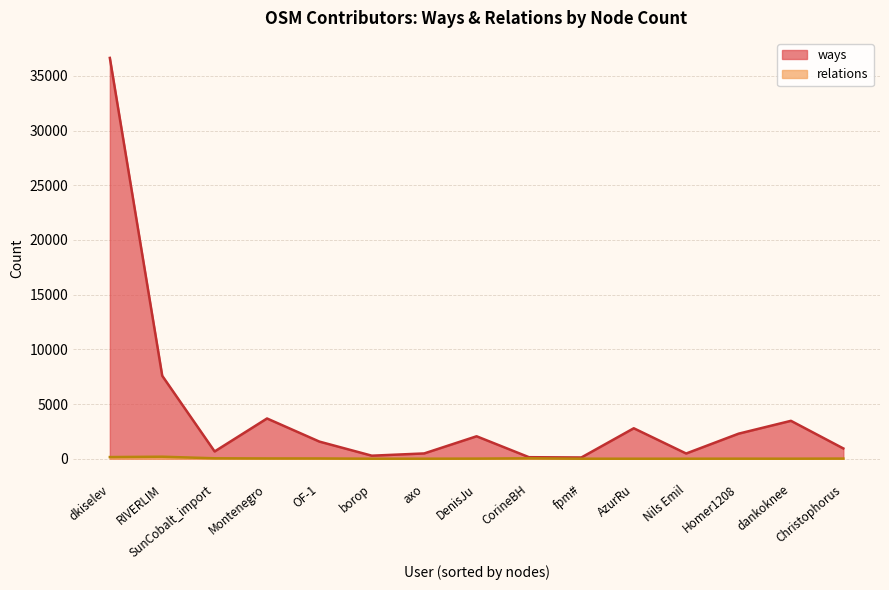

What is the highest value of the relations series?

183